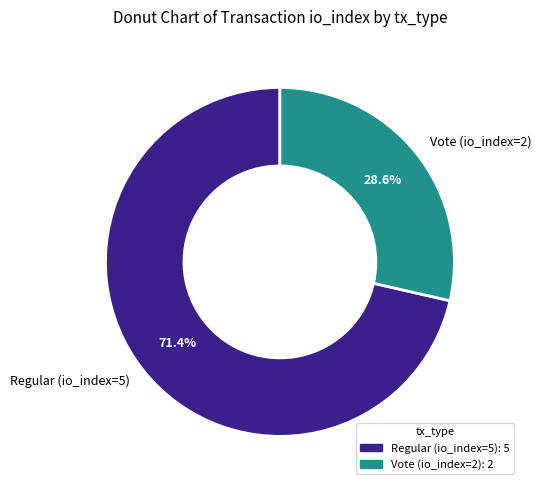

To the nearest percent, what percentage of the pie is Regular (io_index=5)?

71%